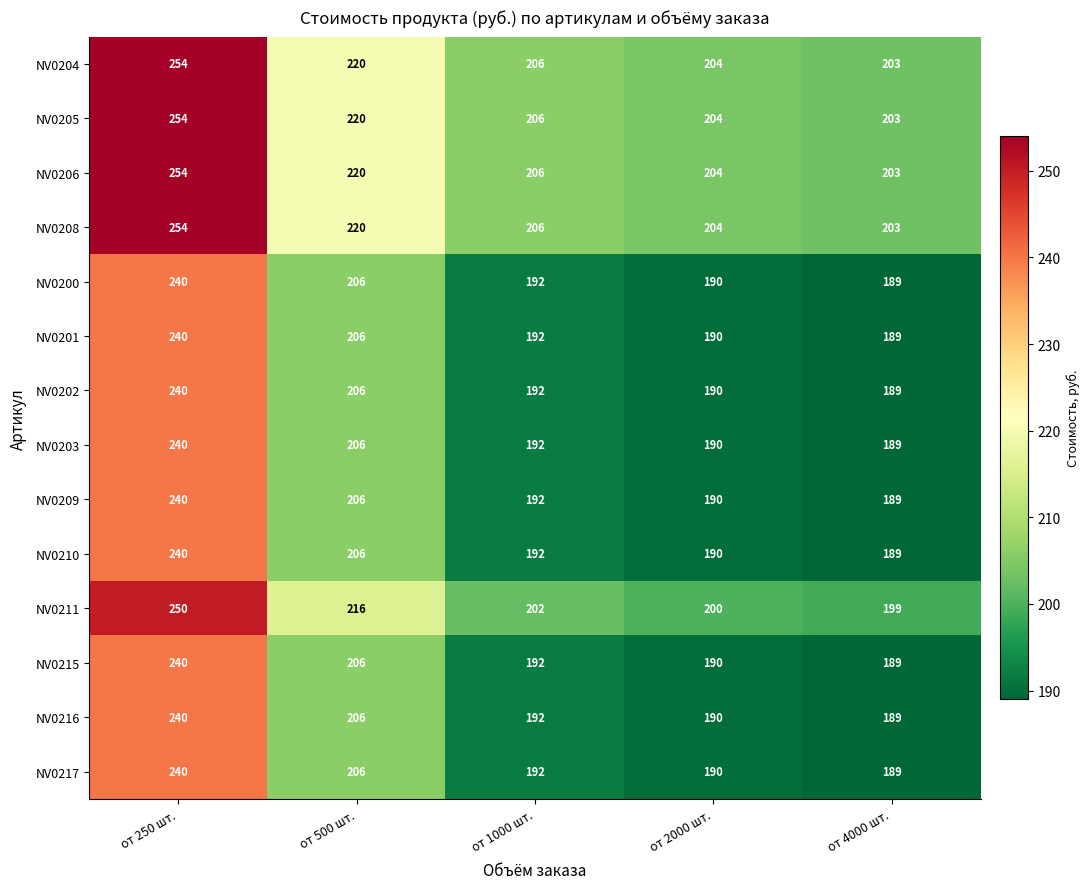

What is the highest value of the NV0206 series?

254